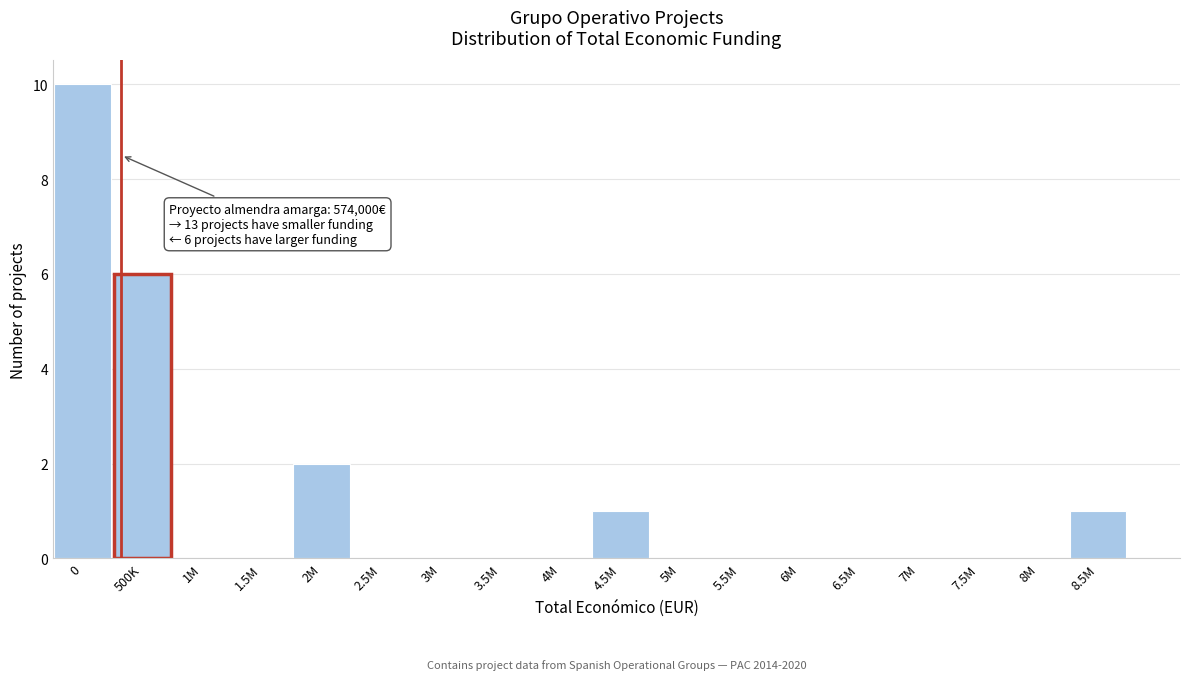

Reading left to right, transcribe all the data shown in this chart.

0=10	500K=6	1M=0	1.5M=0	2M=2	2.5M=0	3M=0	3.5M=0	4M=0	4.5M=1	5M=0	5.5M=0	6M=0	6.5M=0	7M=0	7.5M=0	8M=0	8.5M=1